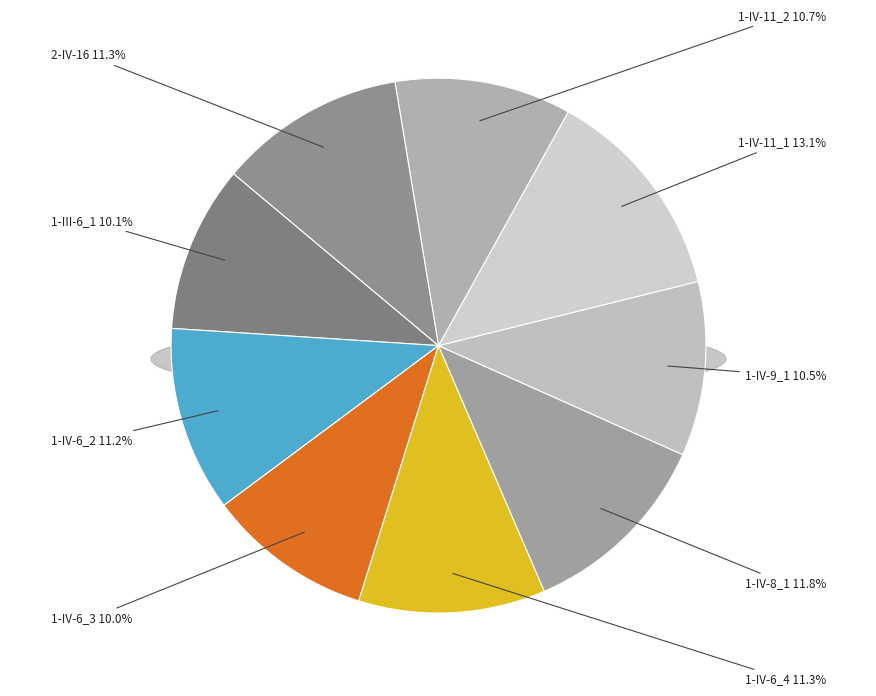

What percentage is the 1-IV-8_1 slice, to the nearest percent?

12%